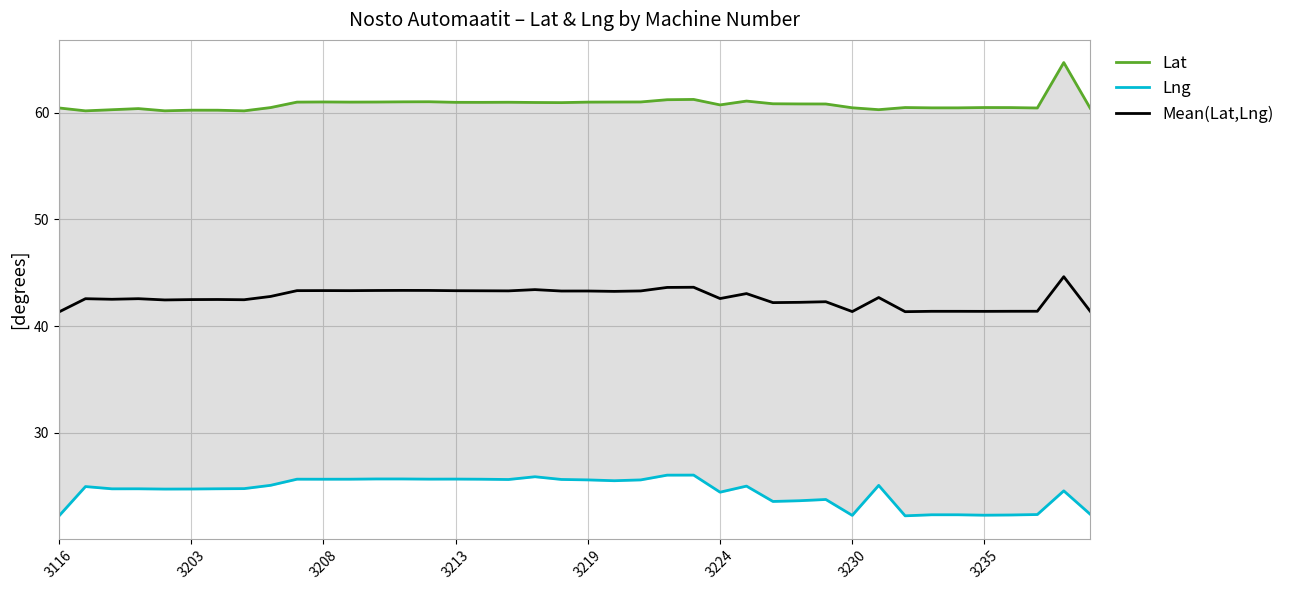

What is the sum of the Lat values at 9 and 23?

122.2